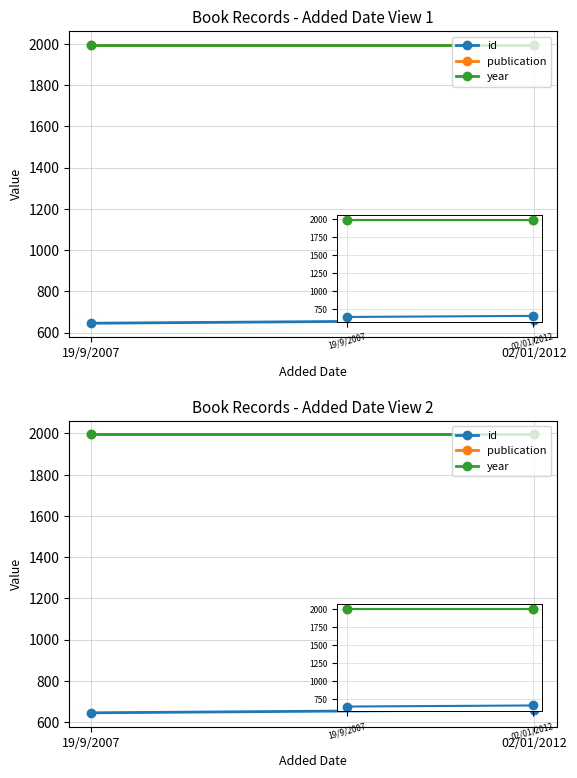

What is the total value across all series at 02/01/2012?

4650